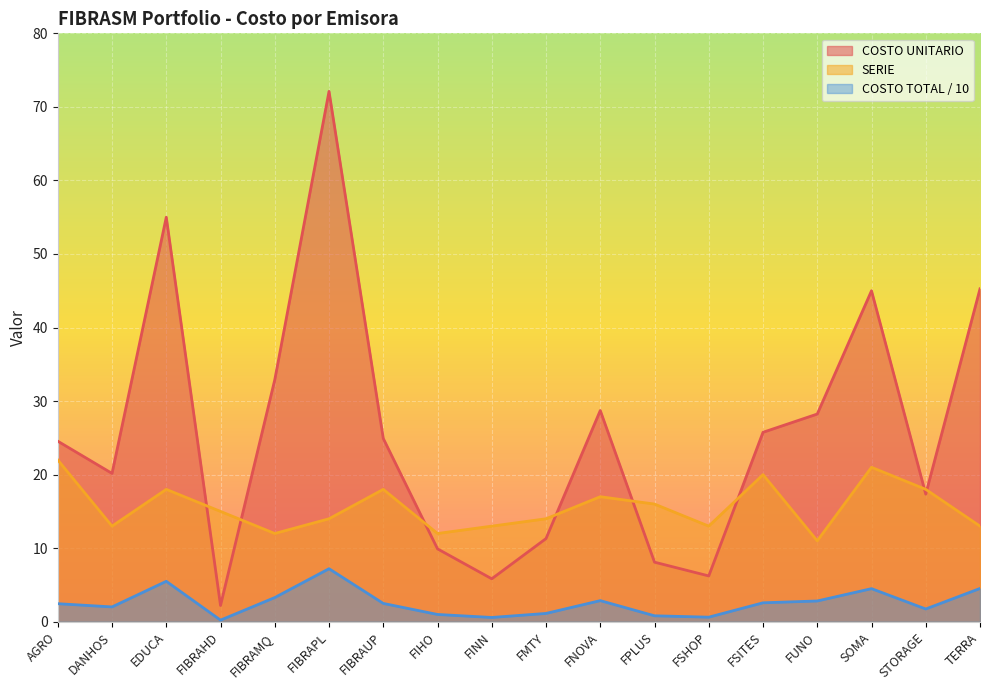

List the series in order of their overall mean, lowest first.

COSTO TOTAL / 10, SERIE, COSTO UNITARIO